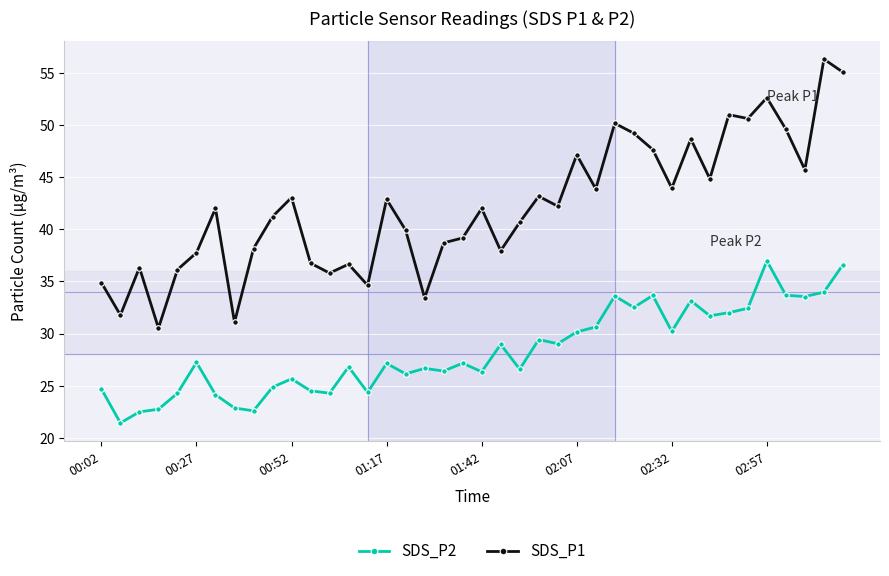

True or false: SDS_P2 and SDS_P1 intersect in this chart.

False